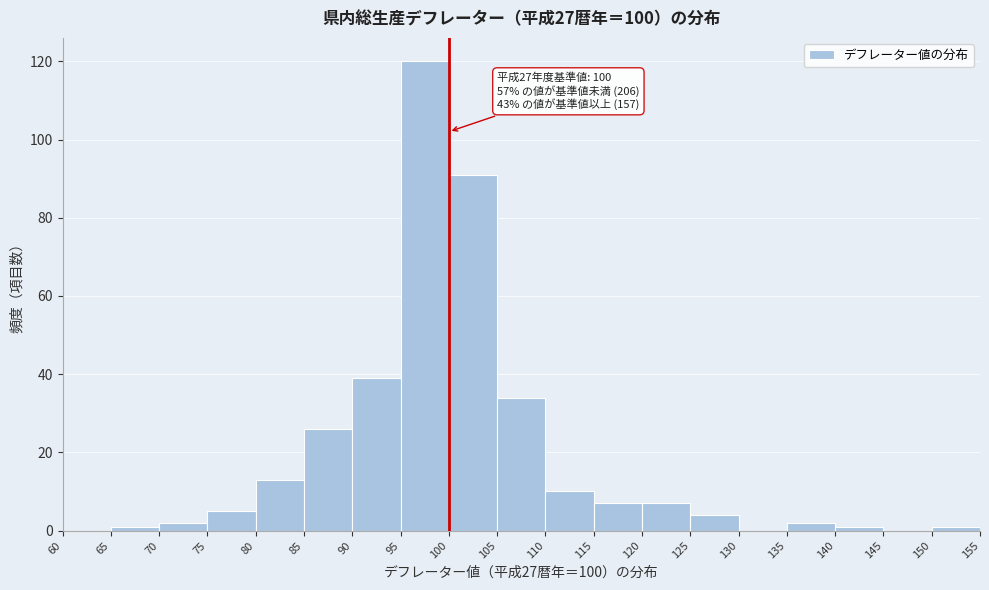

Over which range of the x-axis is the bar tallest?

95 to 100